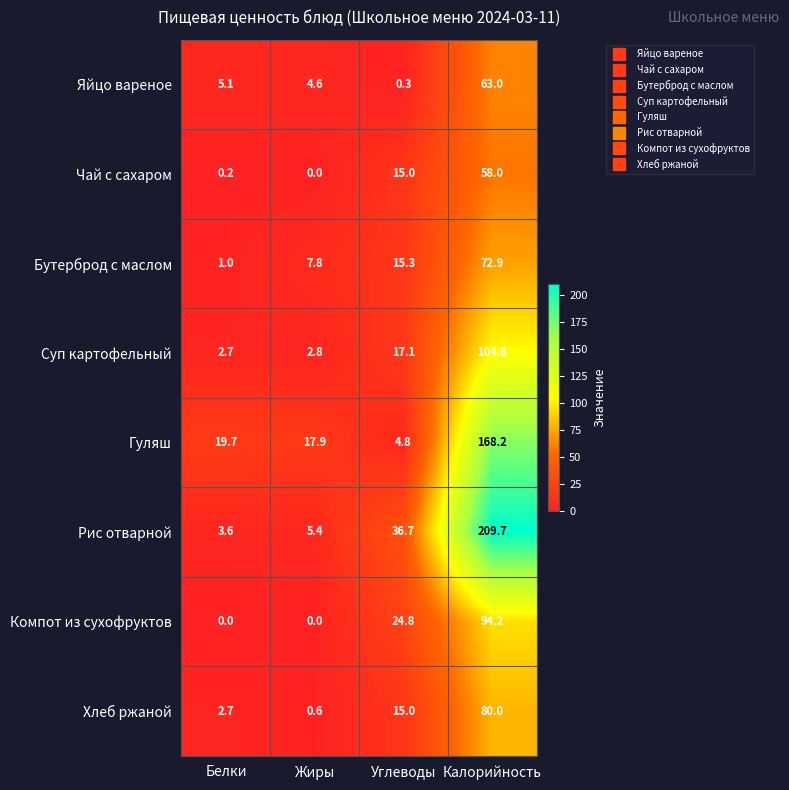

What is the total value across all series at Белки?

35.0